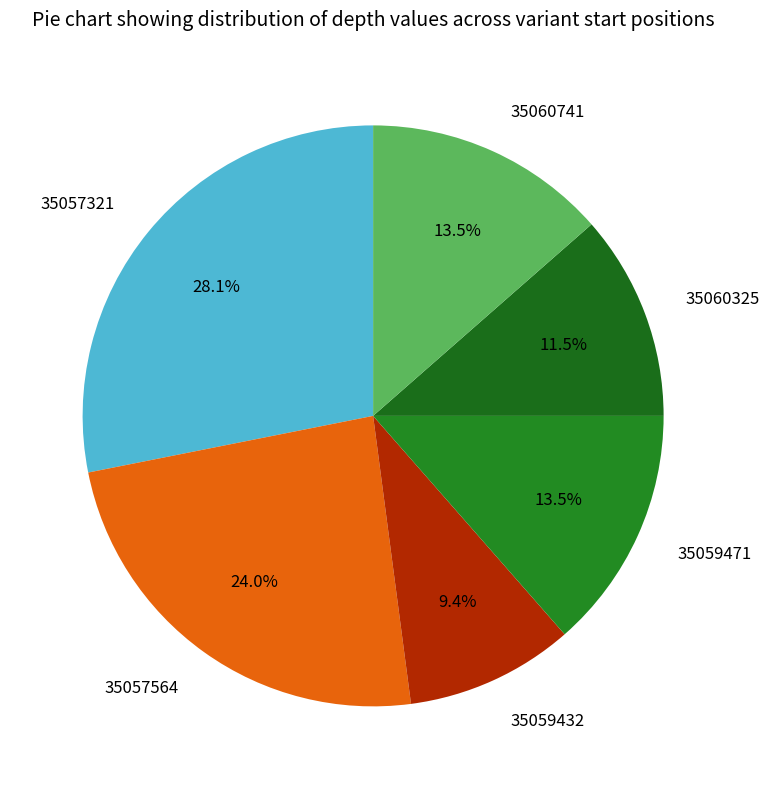

How many segments does this pie chart have?

6